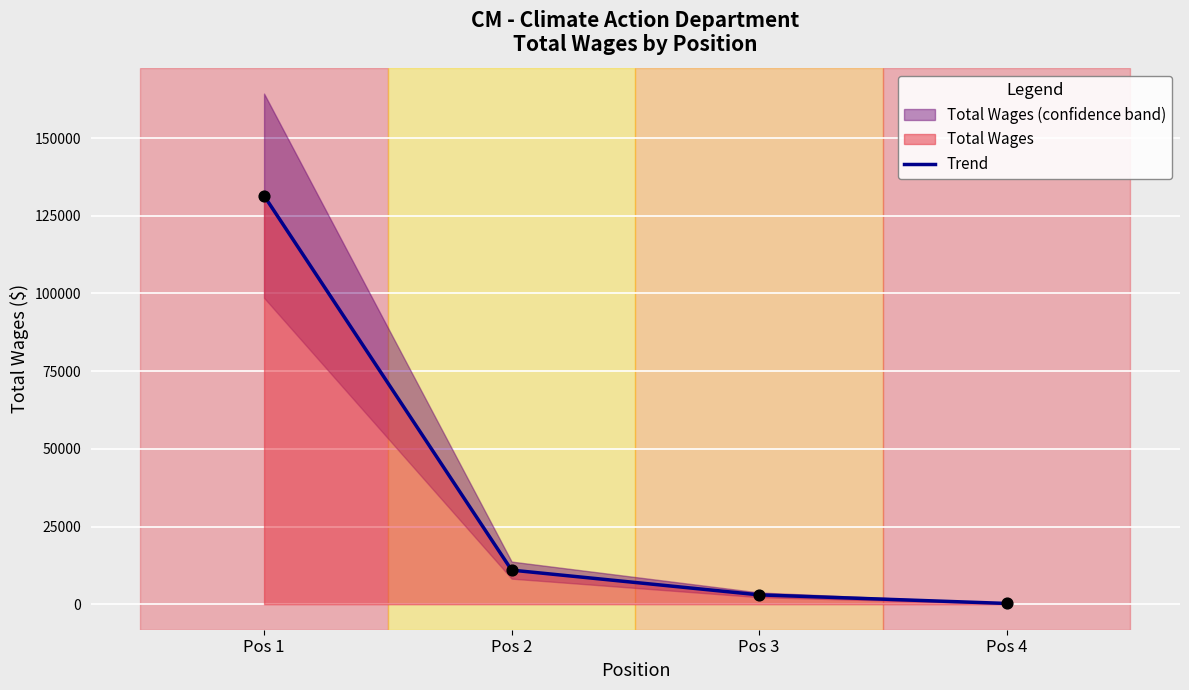

What is the change in value from Pos 1 to Pos 4?

-131217